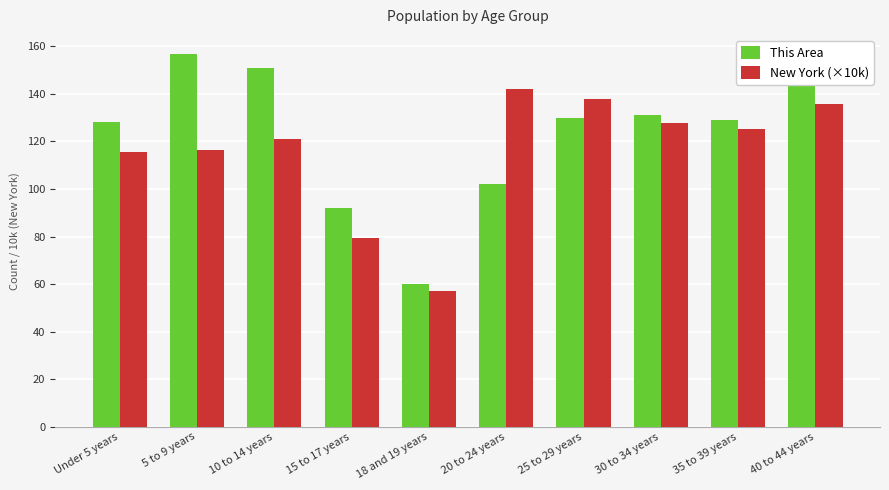

What is the difference between the New York (×10k) values at 18 and 19 years and 5 to 9 years?

59.1